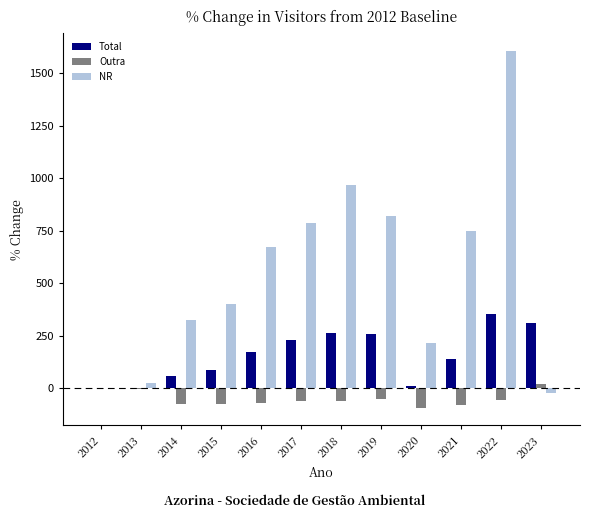

Which label corresponds to the largest value in the chart?

2022